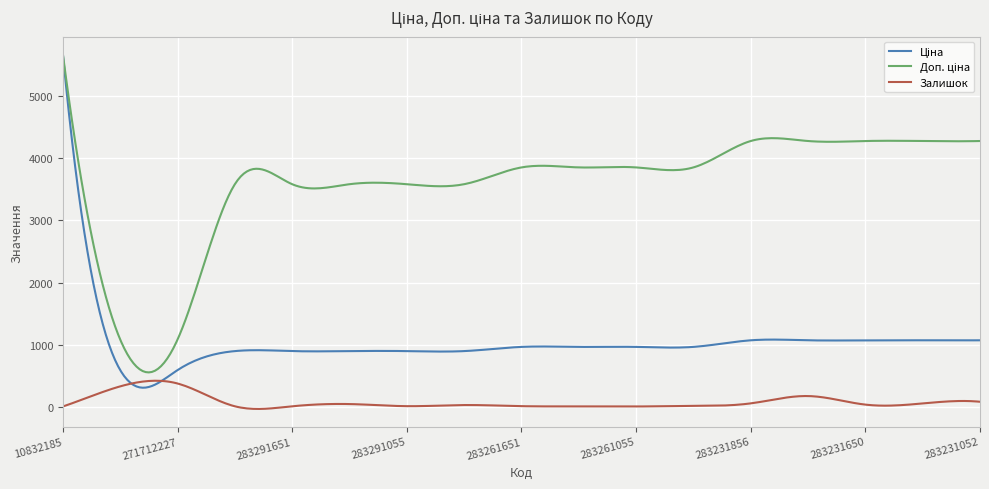

What is the difference between the maximum and second lowest values in the Залишок series?

454.2